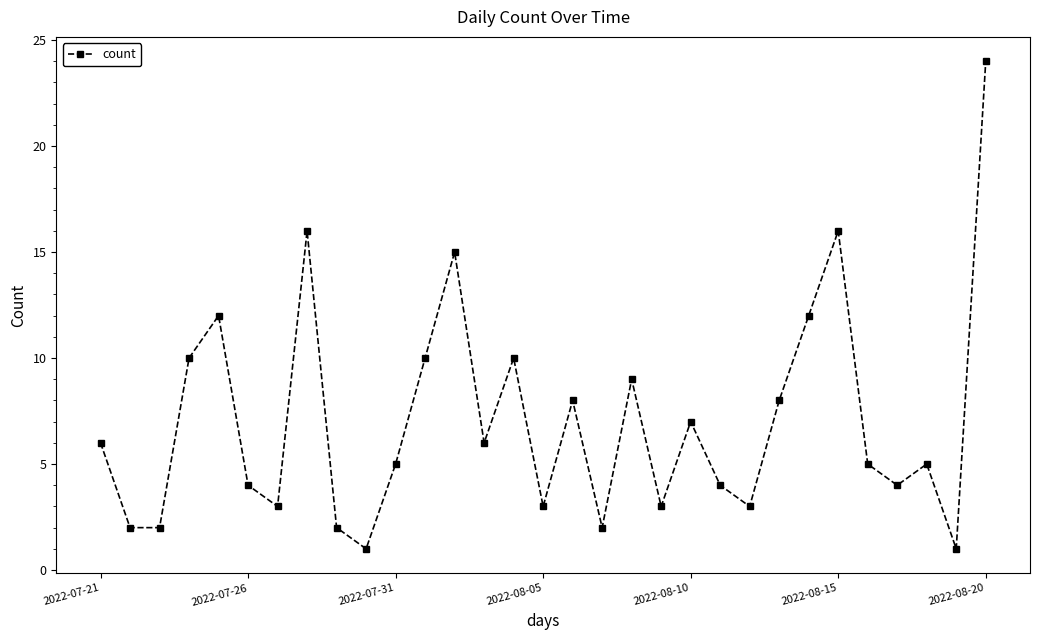

What is the maximum value shown in the chart?

24